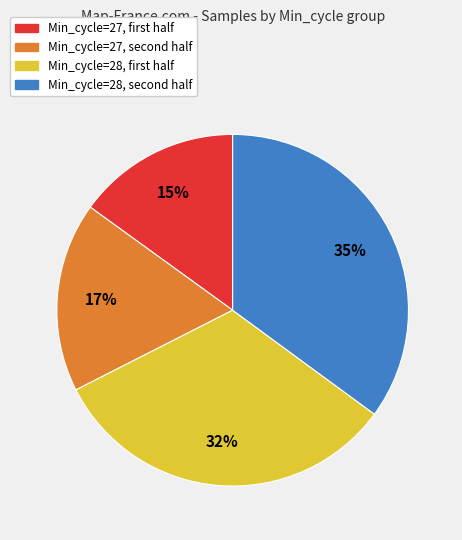

Does any single category account for the majority?

No